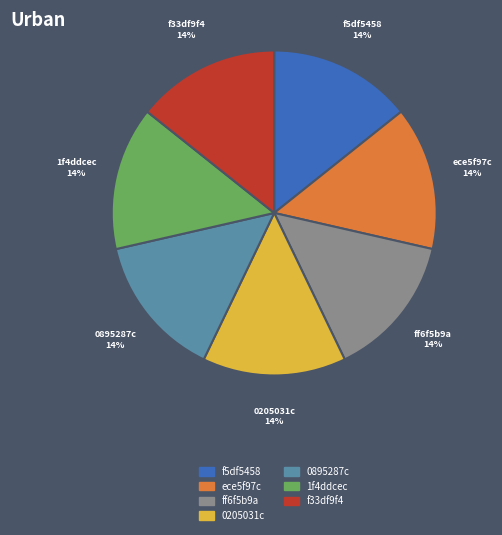

Does any single category account for the majority?

No